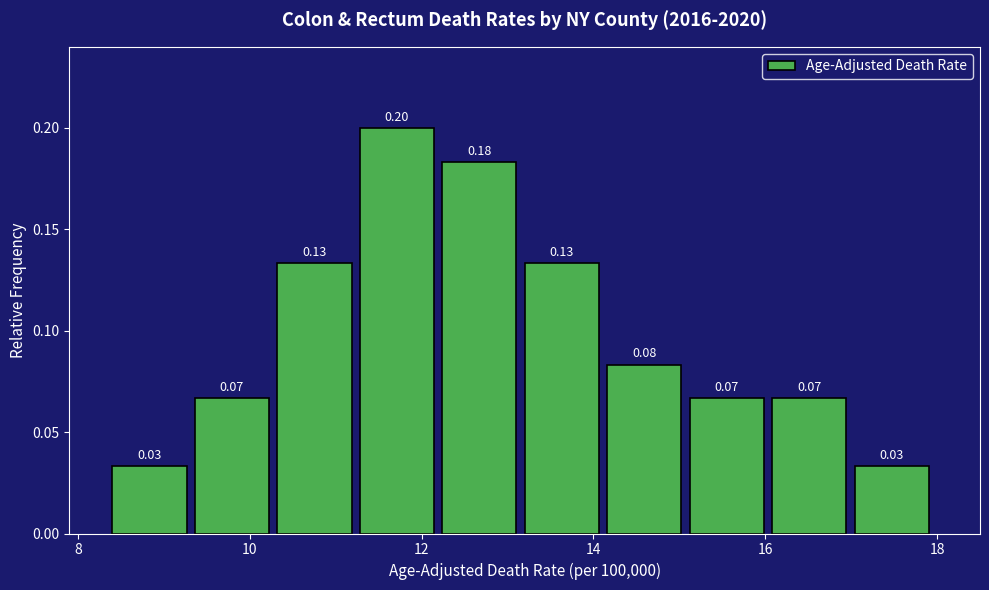

Over which range of the x-axis is the bar tallest?

11.28 to 12.24